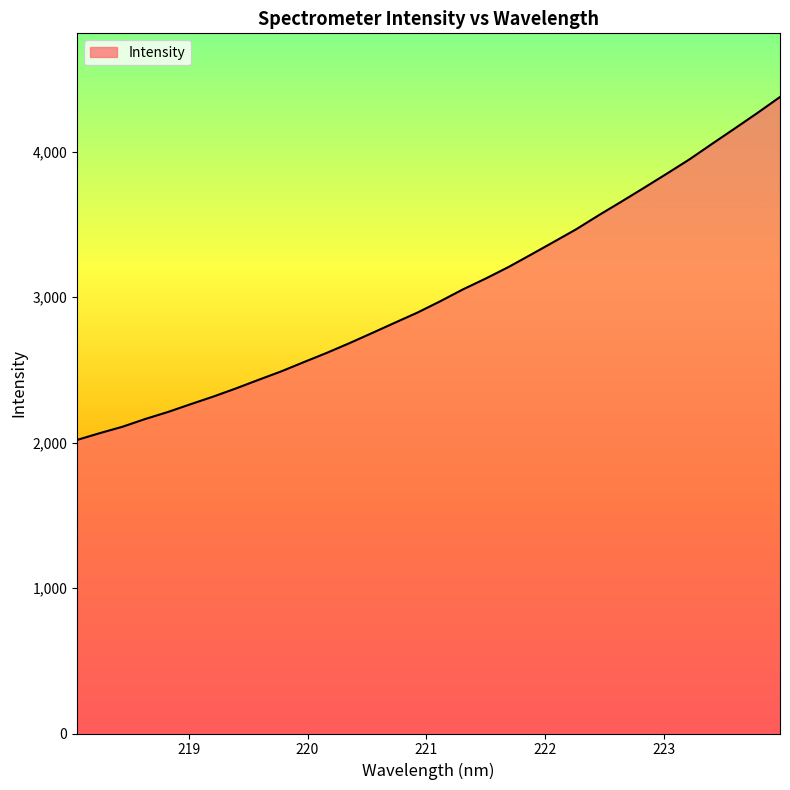

What is the minimum value shown in the chart?

2018.6